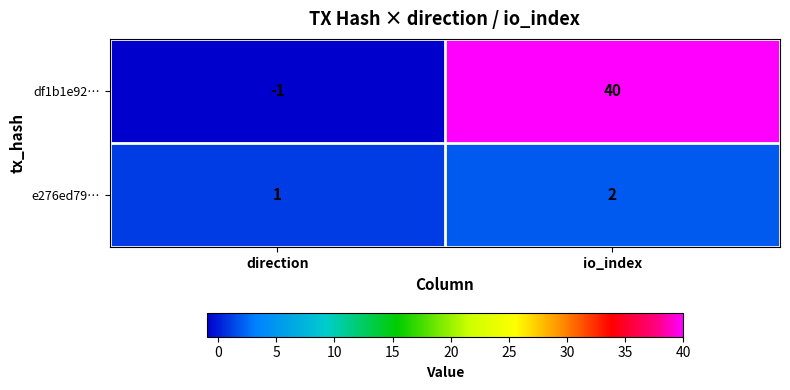

What is the approximate value of df1b1e92… at io_index, to the nearest 5?

40